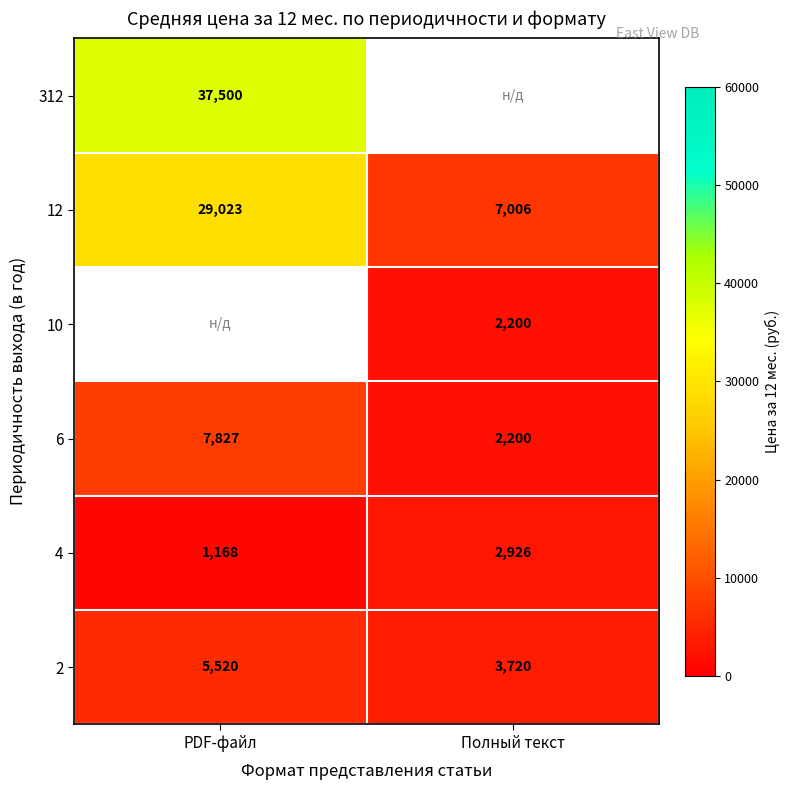

What is the difference between the 6 values at PDF-файл and Полный текст?

5627